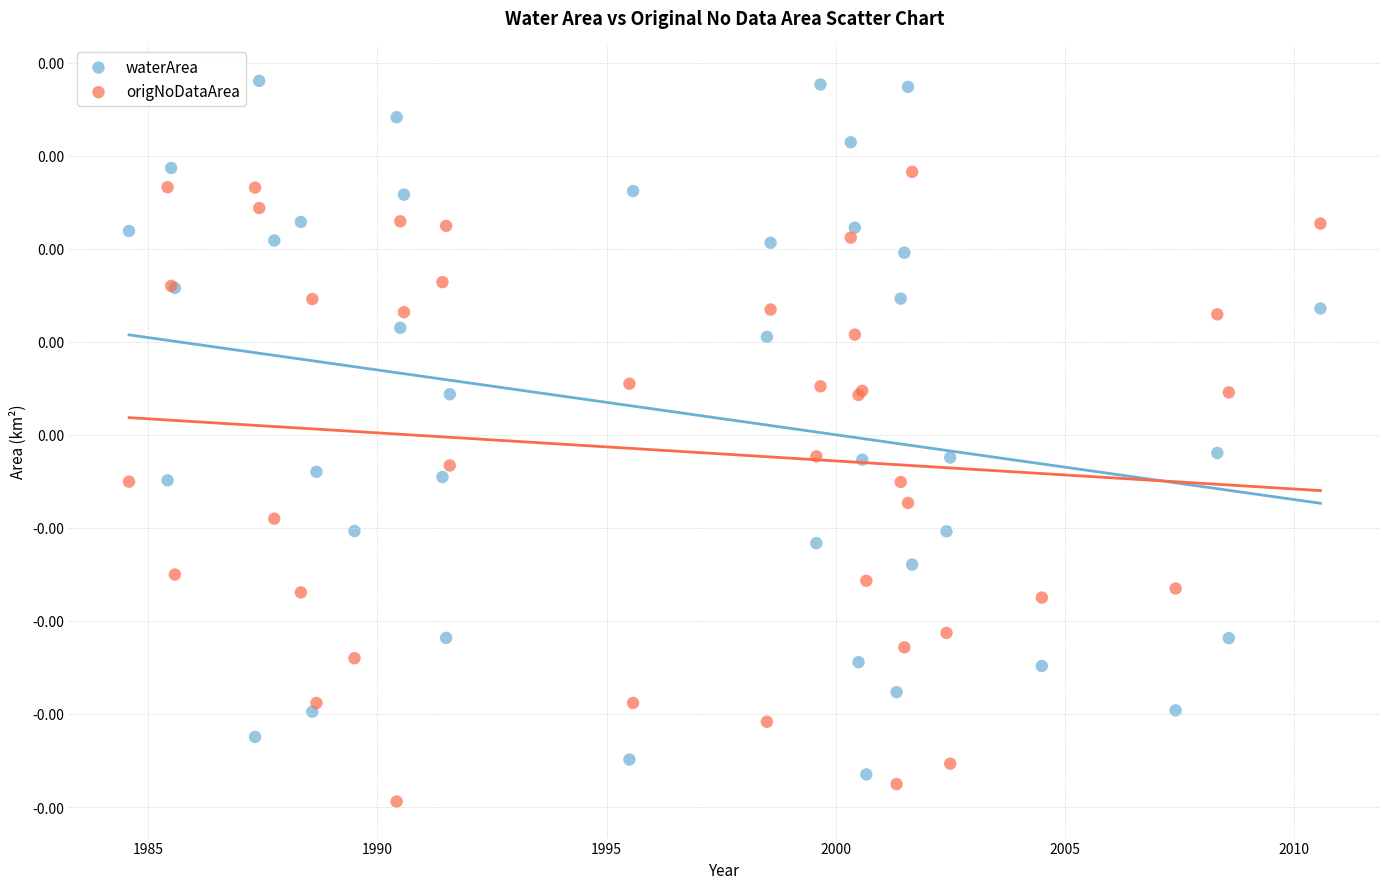

Which series contains the lowest Y value?

origNoDataArea